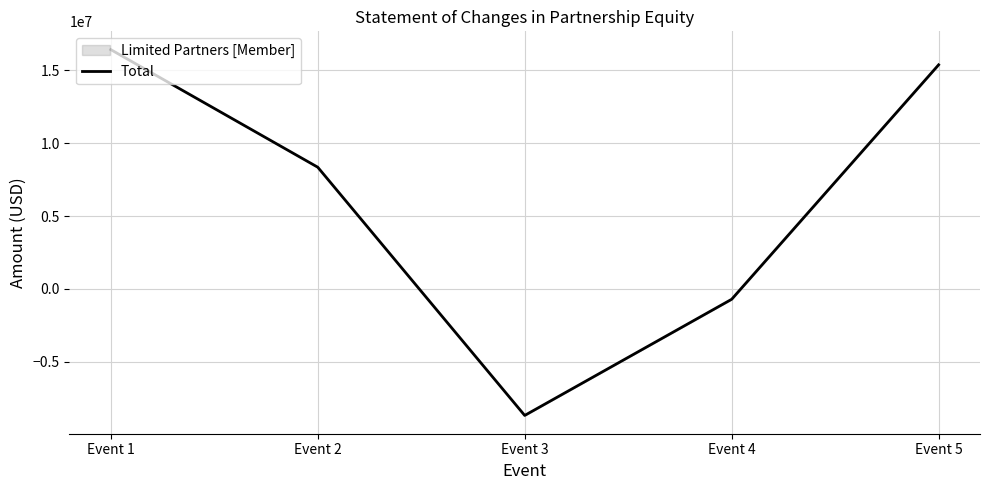

What is the difference between the values at Event 4 and Event 2?

9067177